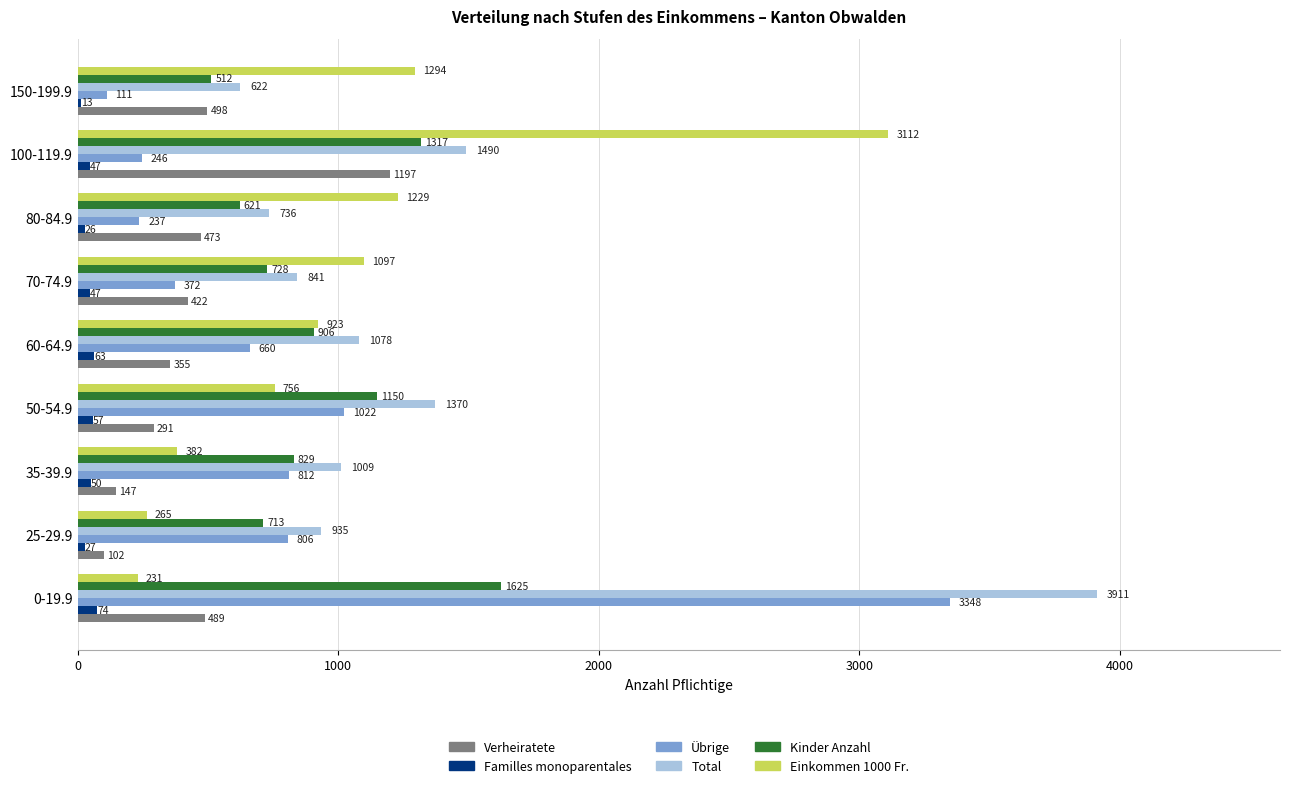

What is the sum of all Übrige values?

7614